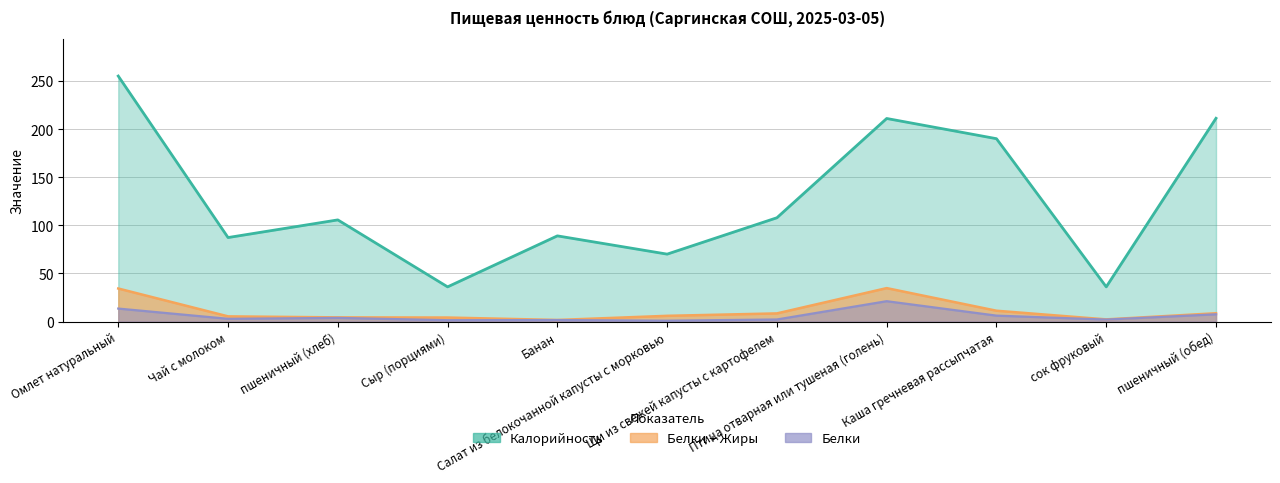

Is it true that Белки equals 2.4 at Банан?

False